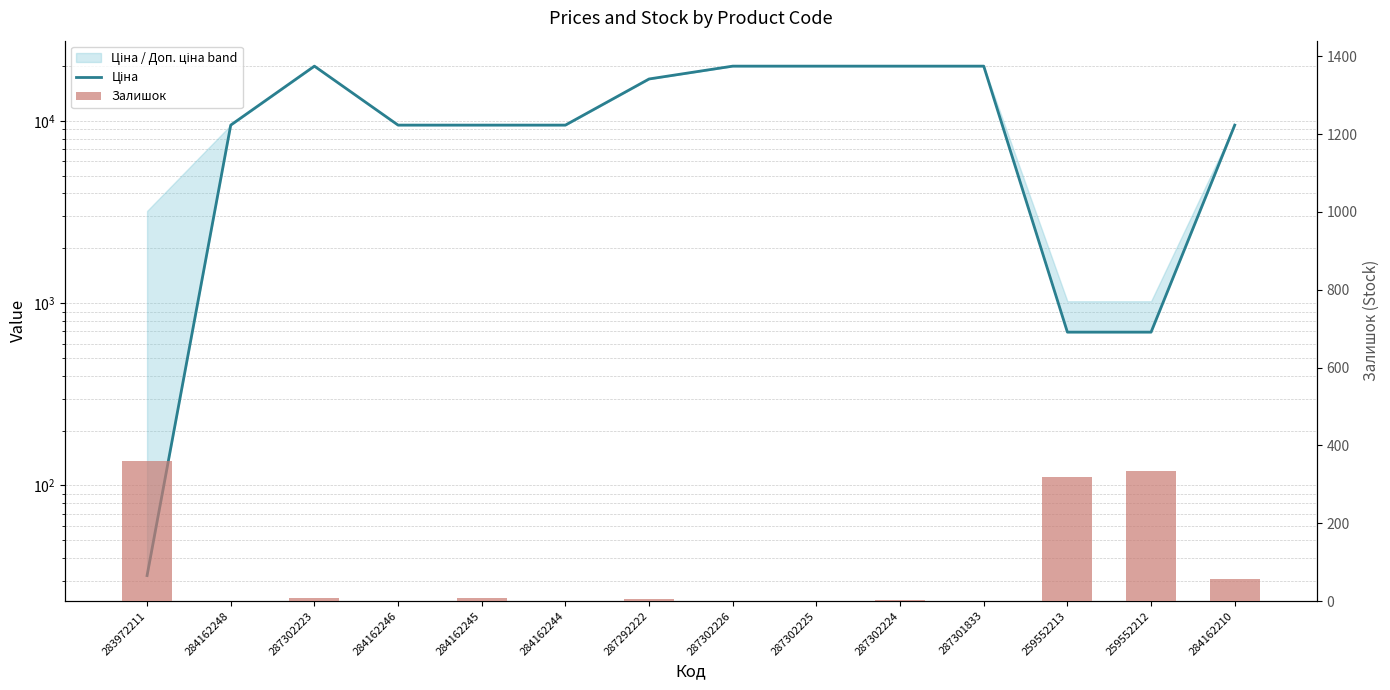

How many values in the Залишок series are below 5?

7